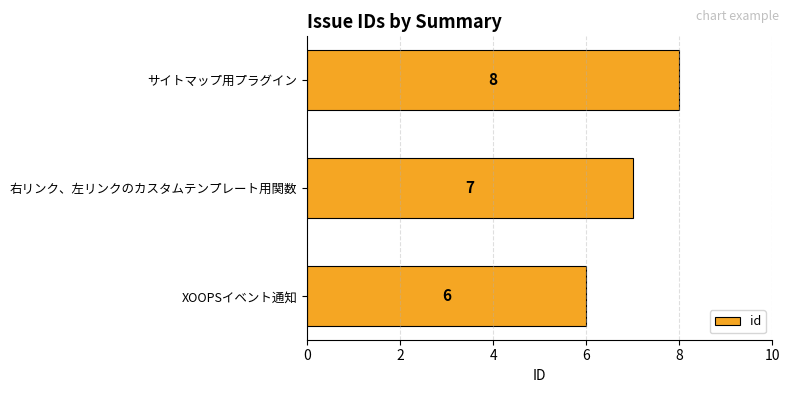

What is the change in value from XOOPSイベント通知 to 右リンク、左リンクのカスタムテンプレート用関数?

+1